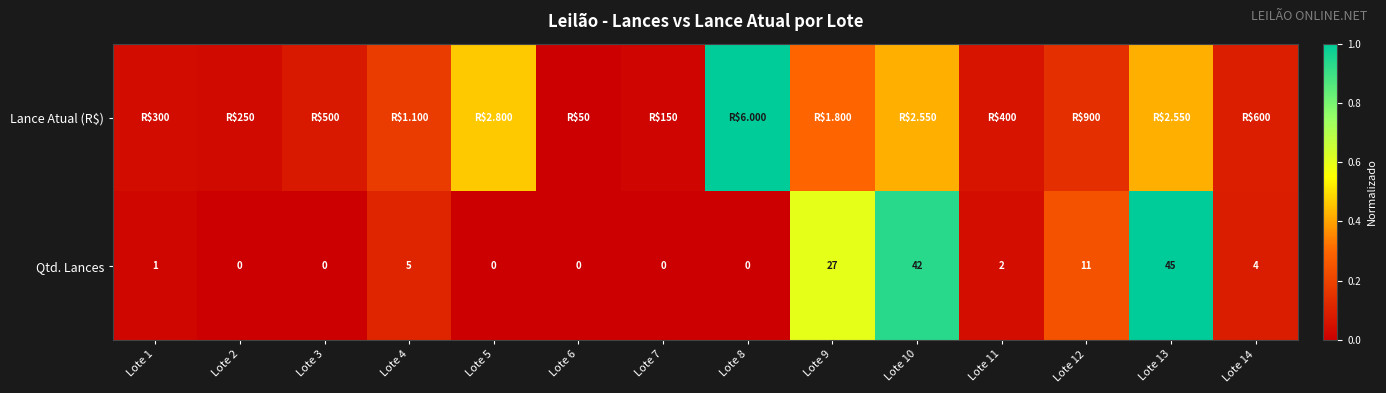

Rank the series by their maximum value, from highest to lowest.

Lance Atual (R$), Qtd. Lances